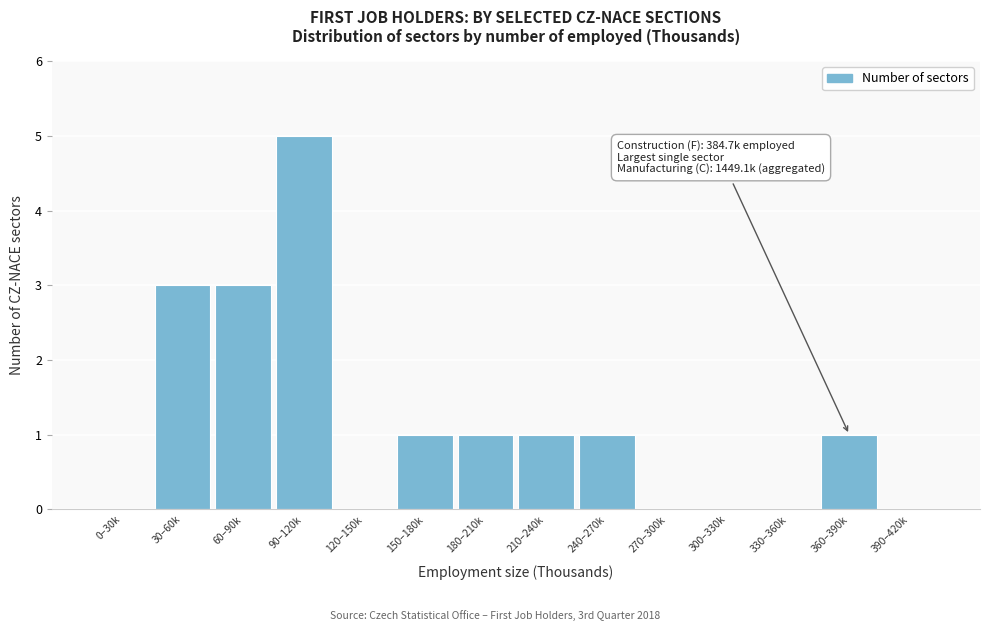

Reading left to right, what are all the values shown in this chart?

0–30k=0	30–60k=3	60–90k=3	90–120k=5	120–150k=0	150–180k=1	180–210k=1	210–240k=1	240–270k=1	270–300k=0	300–330k=0	330–360k=0	360–390k=1	390–420k=0